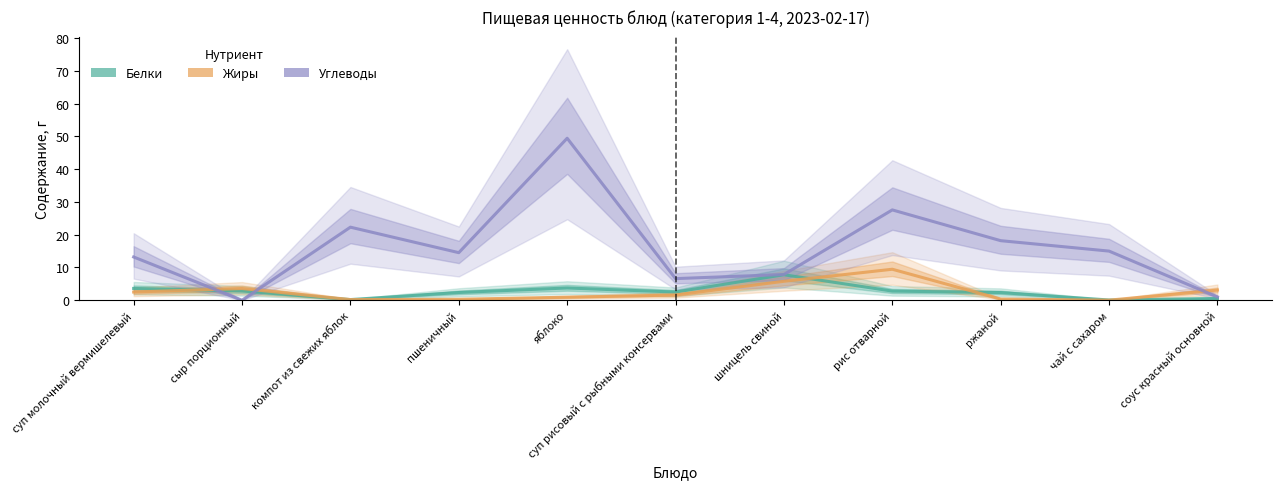

After their last crossing, which series has the higher values: Углеводы or Жиры?

Жиры